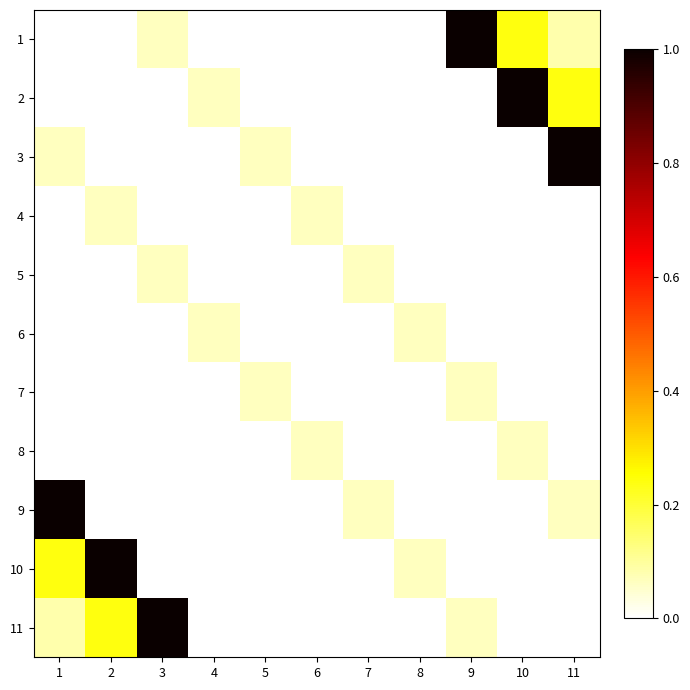

What is the spread (max minus min) of values at 5?

0.1